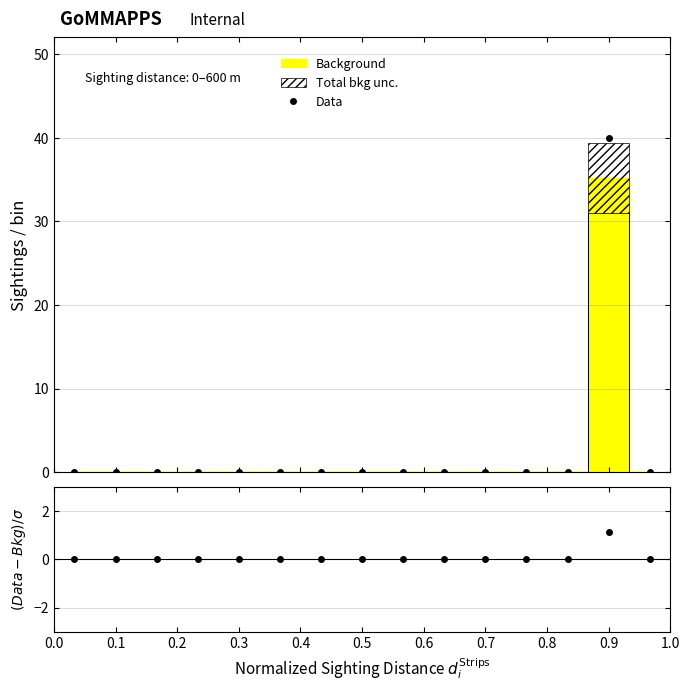

True or false: Data and (Data-Bkg)/$\sigma$ cross at least once.

False